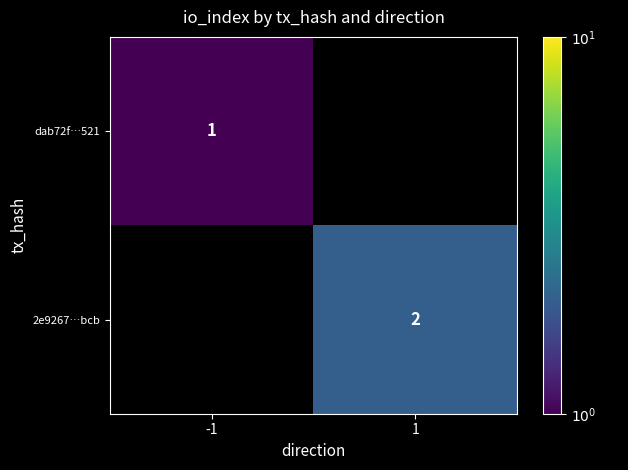

Is it true that 2e9267…bcb equals 2 at 1?

True